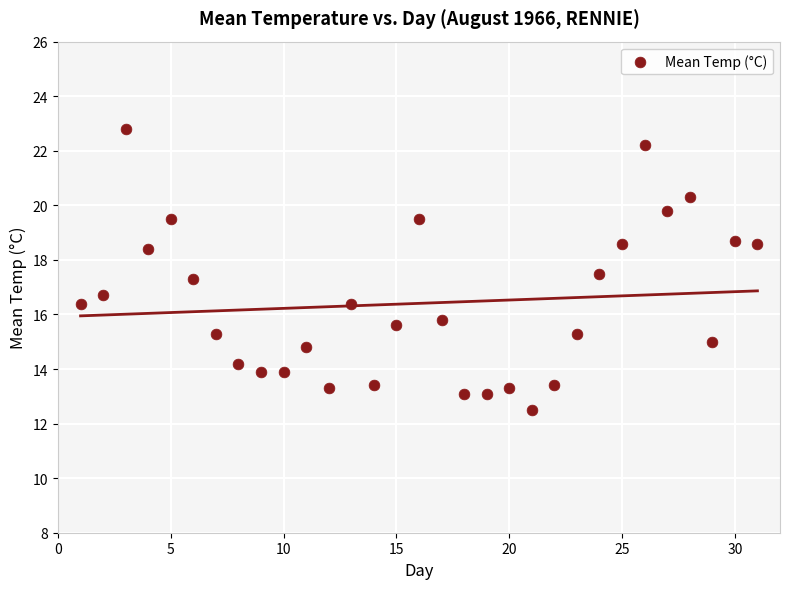

What is the range of X values (max minus min)?

30.0